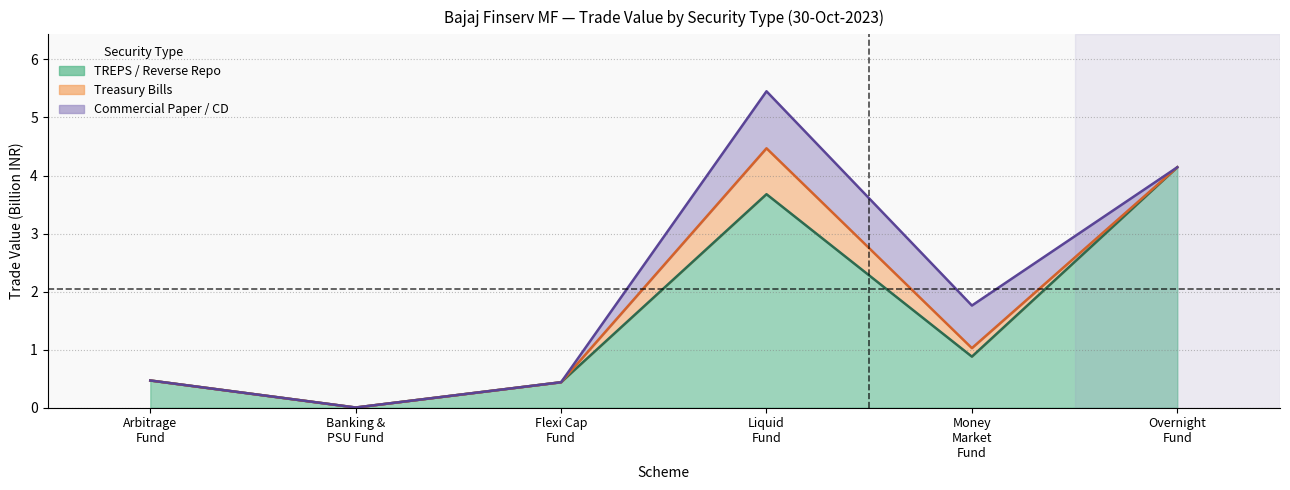

Which series has the largest range (max minus min)?

CP/CD midline